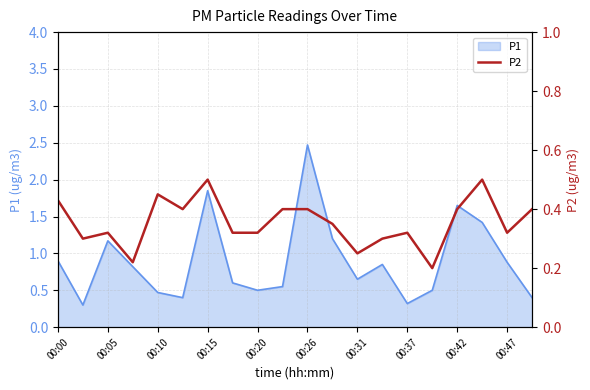

What is the highest value of the P1 series?

2.5